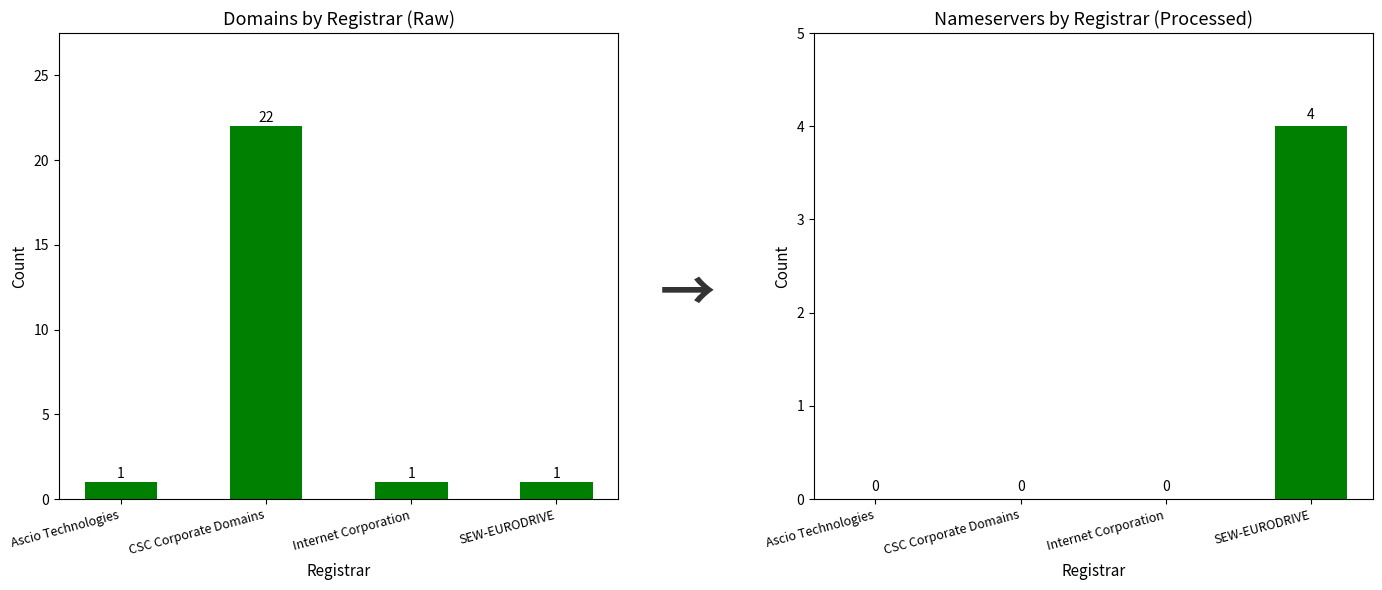

Where is total-domains nearest to the value 11?

Ascio Technologies